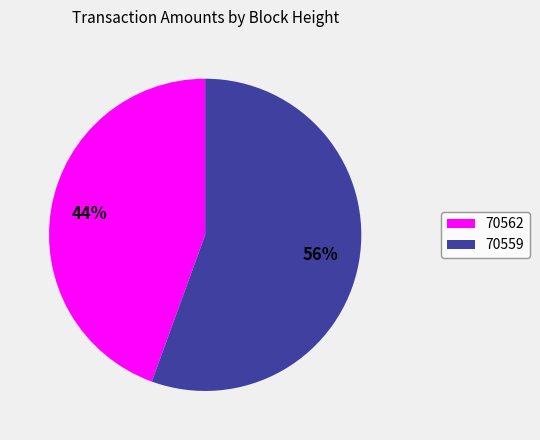

Between 70559 and 70562, which is larger?

70559